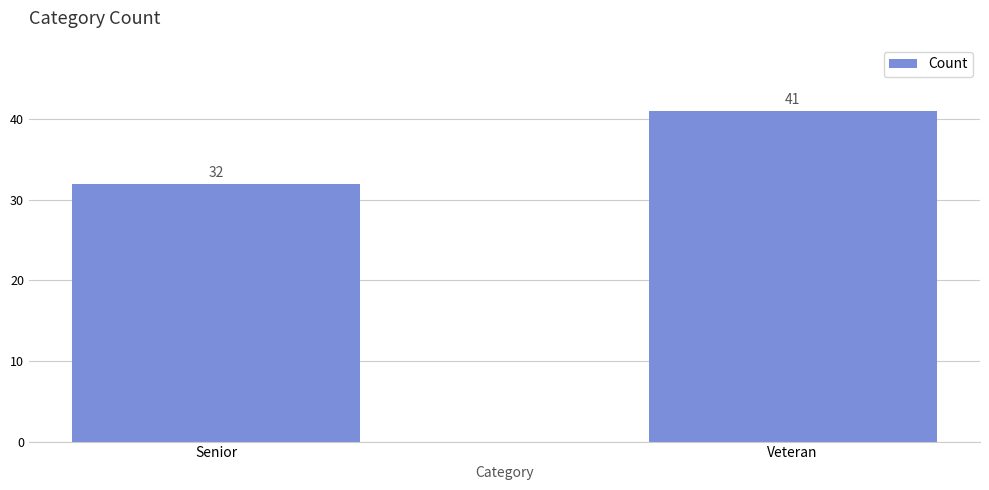

The chart shows a value of 10 at Senior. True or false?

False